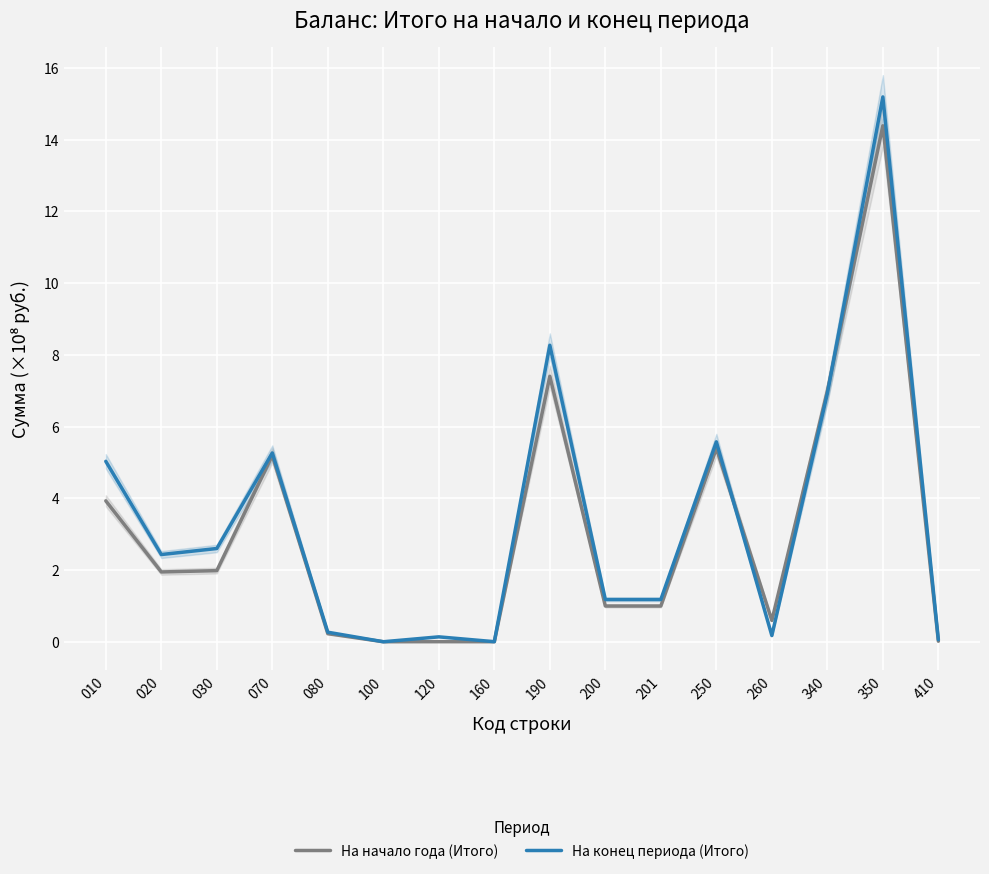

What are all the series names shown in the legend?

На начало года (Итого), На конец периода (Итого)